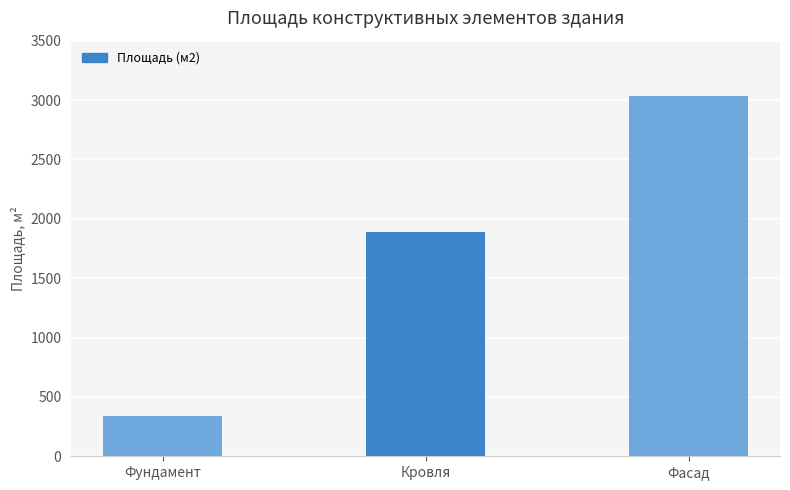

How many bars are there in total?

3